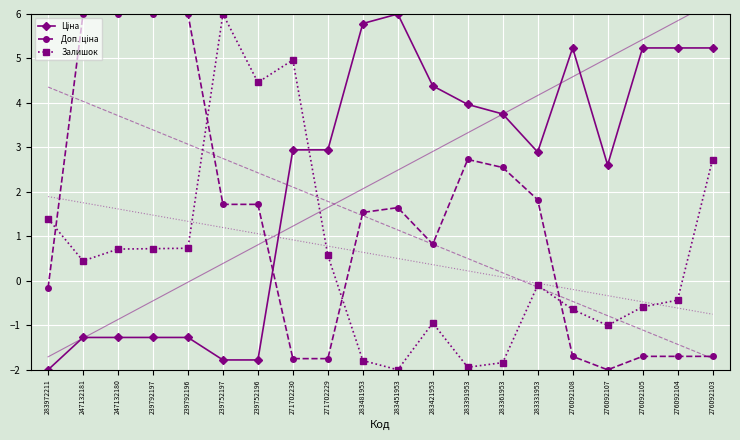

Which series has the widest spread of values?

Ціна